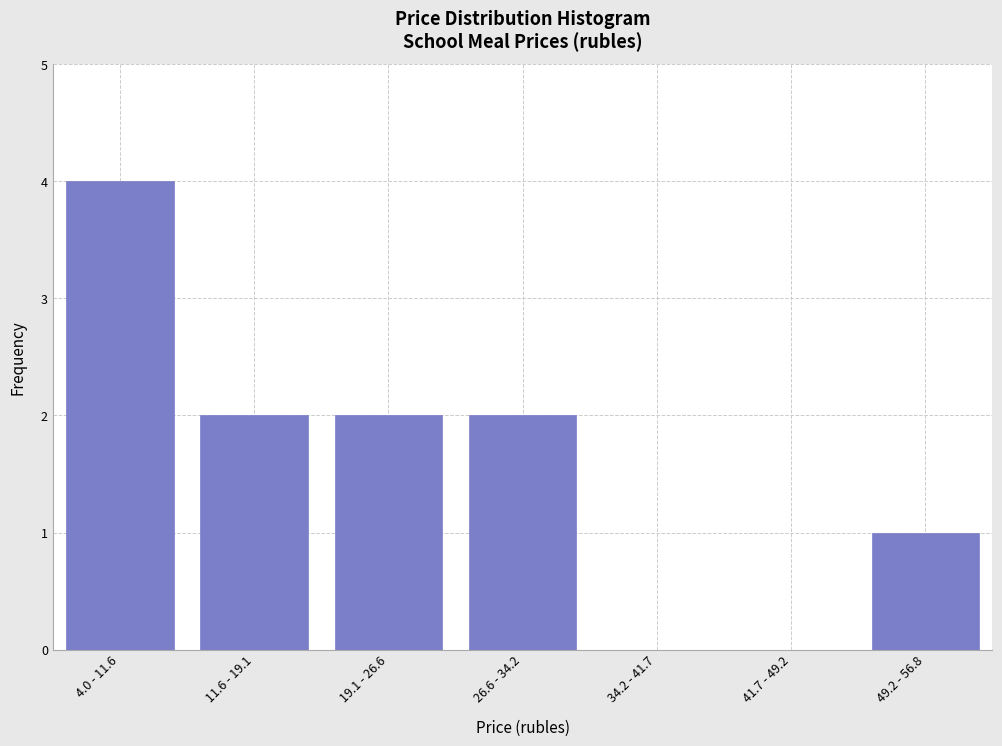

Reading right to left, list all the values displayed in this chart.

49.2 - 56.8=1	41.7 - 49.2=0	34.2 - 41.7=0	26.6 - 34.2=2	19.1 - 26.6=2	11.6 - 19.1=2	4.0 - 11.6=4